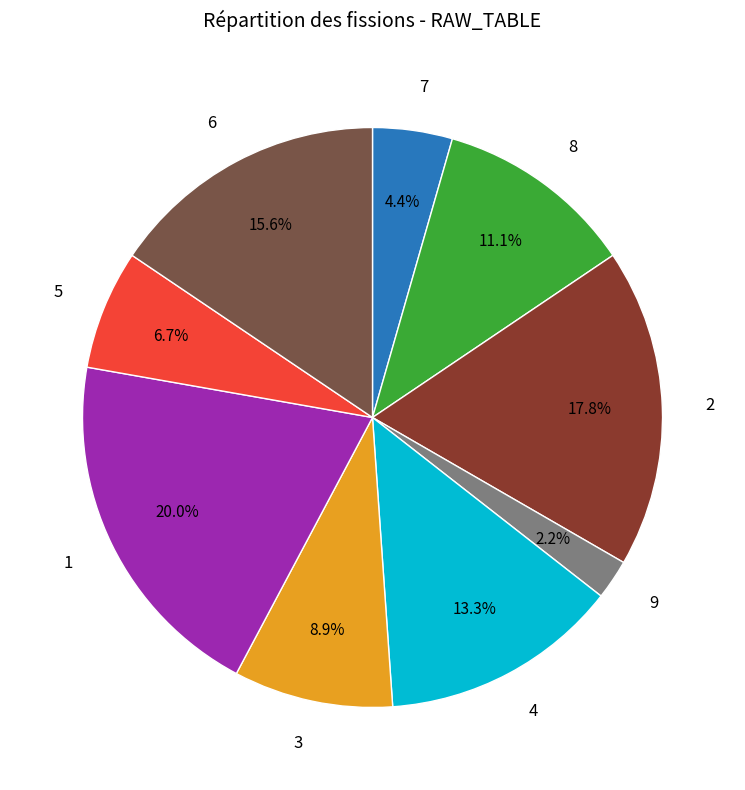

To the nearest percent, what percentage of the pie is 5?

7%